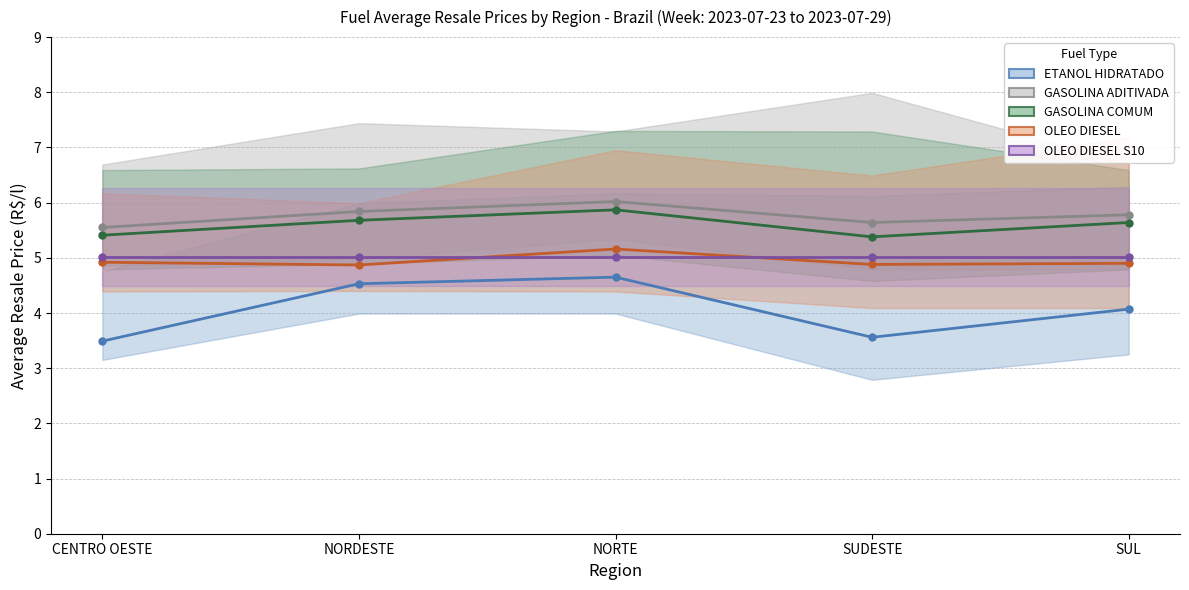

Rank the series at SUL from highest to lowest value.

GASOLINA ADITIVADA, GASOLINA COMUM, OLEO DIESEL S10, OLEO DIESEL, ETANOL HIDRATADO